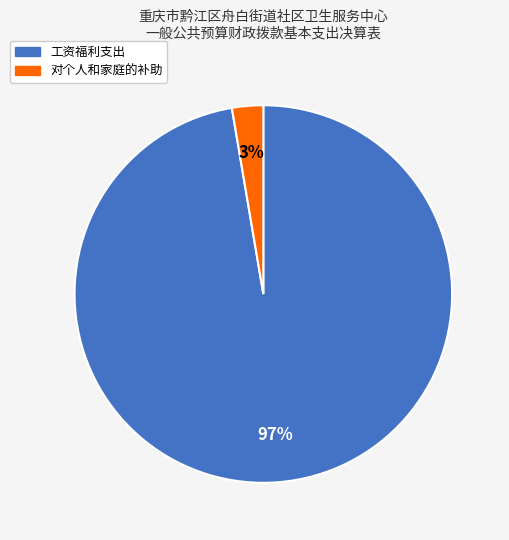

How many segments does this pie chart have?

2